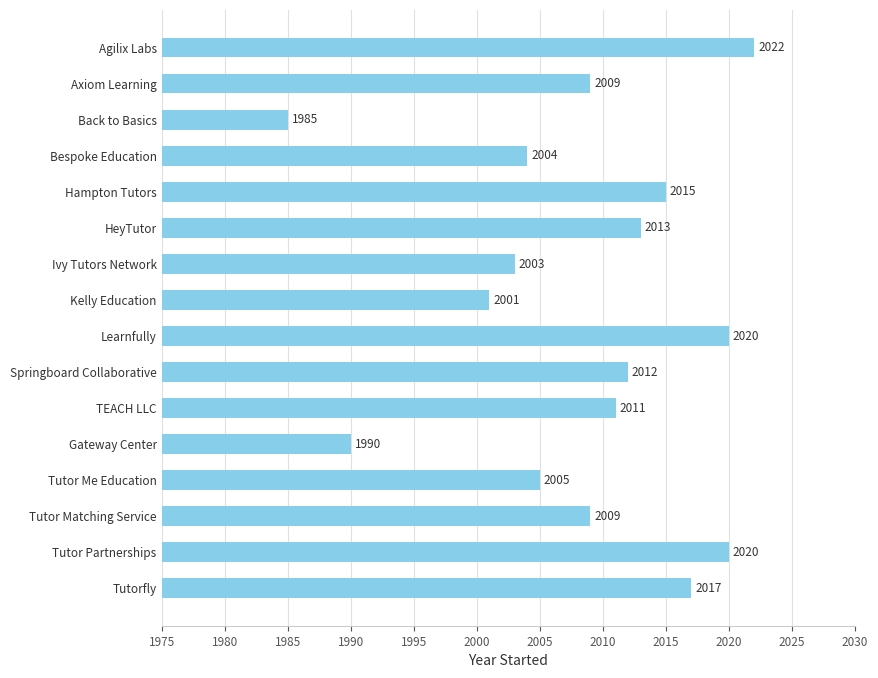

The chart shows a value of 2829 at Agilix Labs. True or false?

False